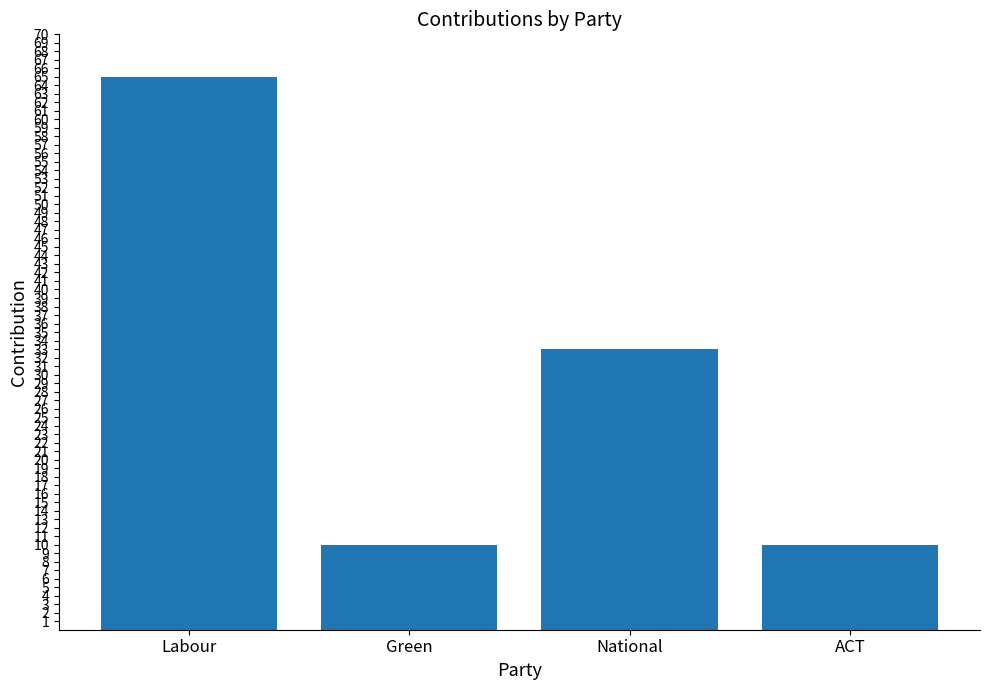

Is it true that the value at National is 50?

False